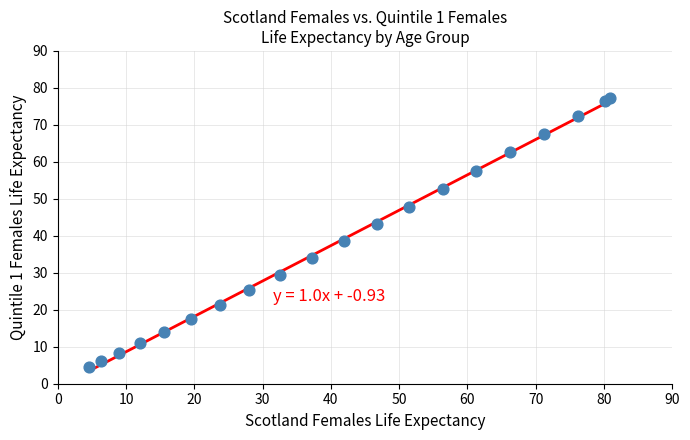

What Y value in the scatter plot is closest to 40?

38.5